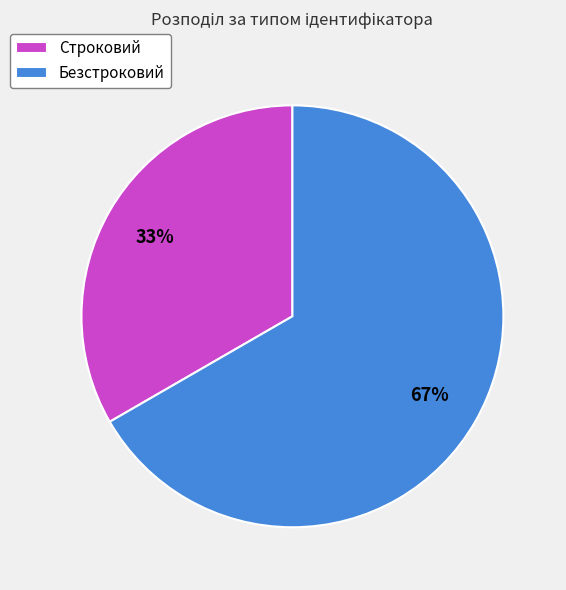

Is there a majority slice in this chart?

Yes